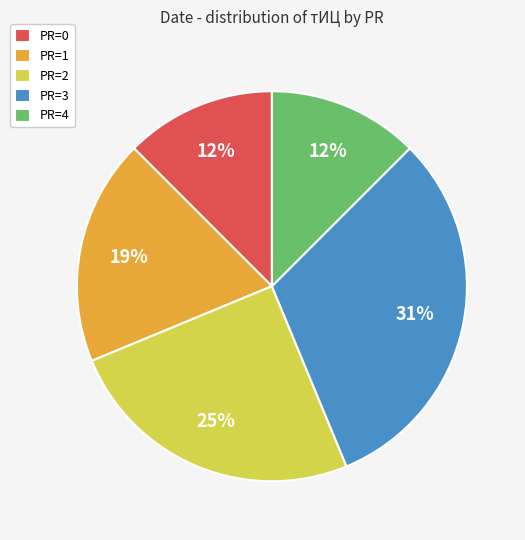

Is PR=4 the majority of the pie?

No